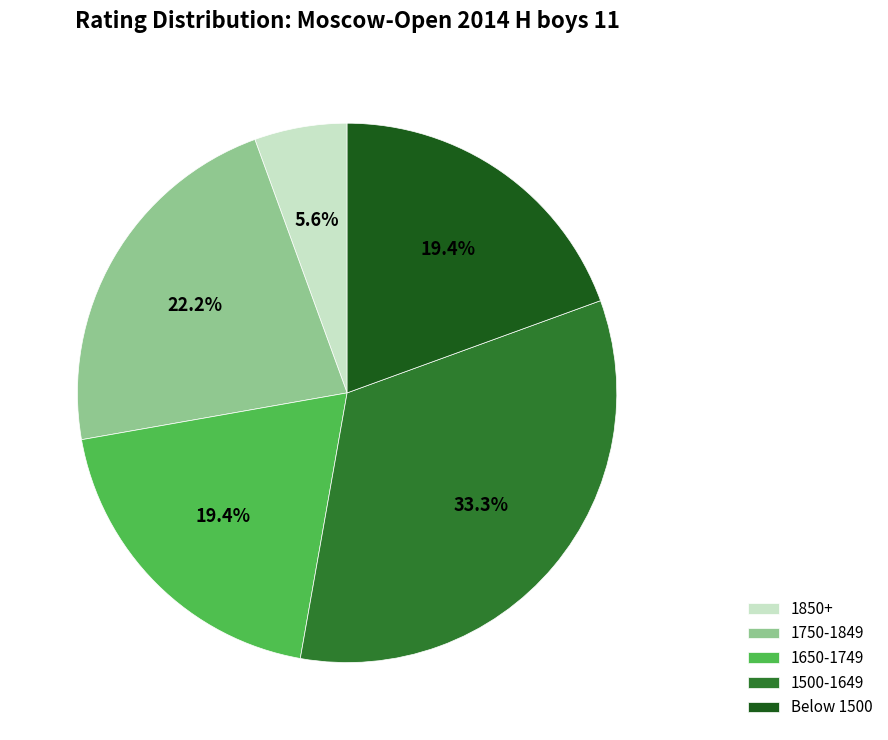

Combined, do 1750-1849 and Below 1500 account for over 50%?

No